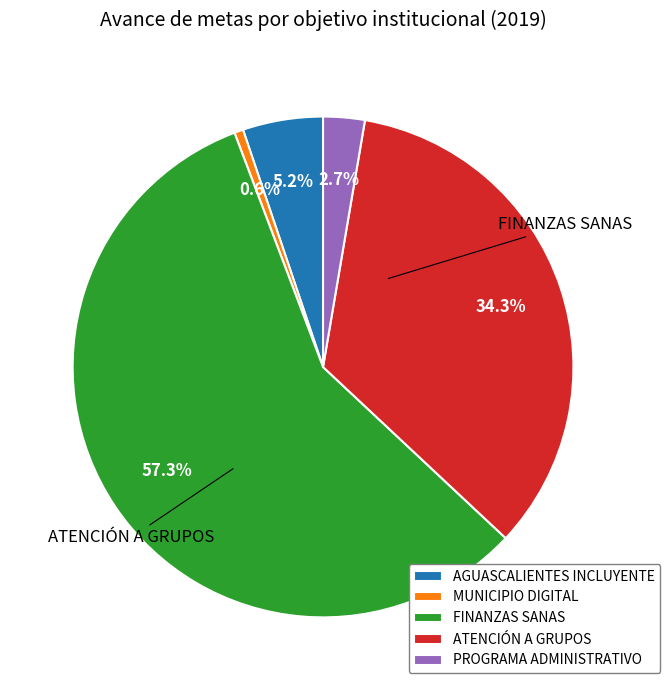

Which category has the smallest portion of the pie?

MUNICIPIO DIGITAL